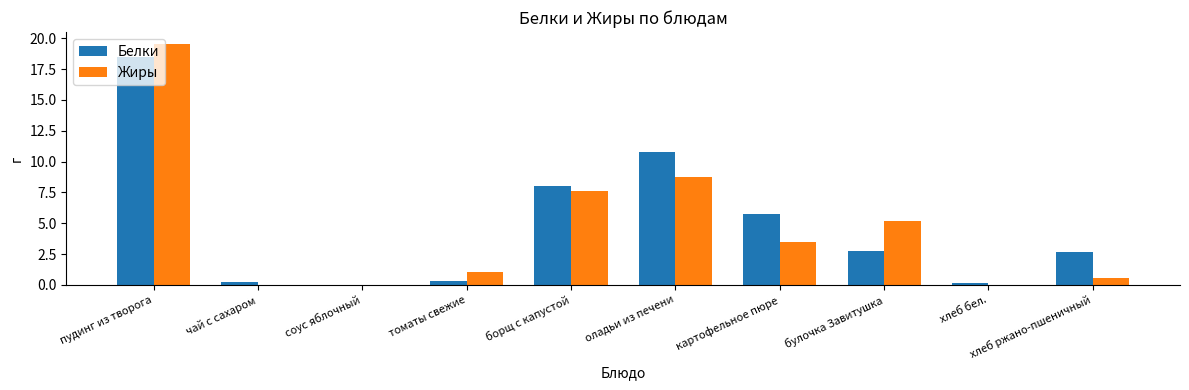

At which category does the chart reach its peak across all series?

пудинг из творога